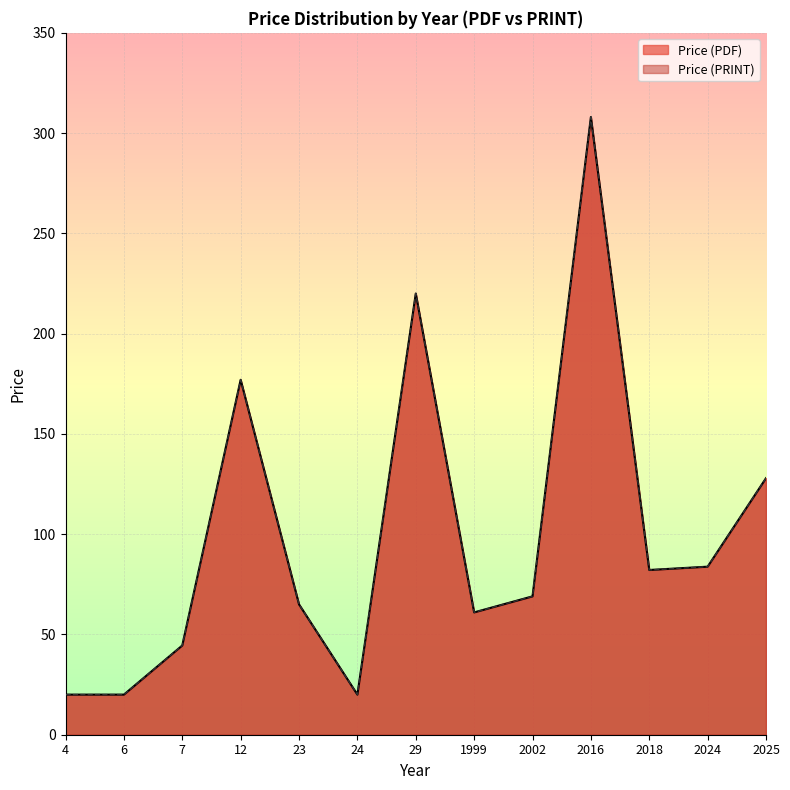

Does the chart display data point markers on the line(s)?

No